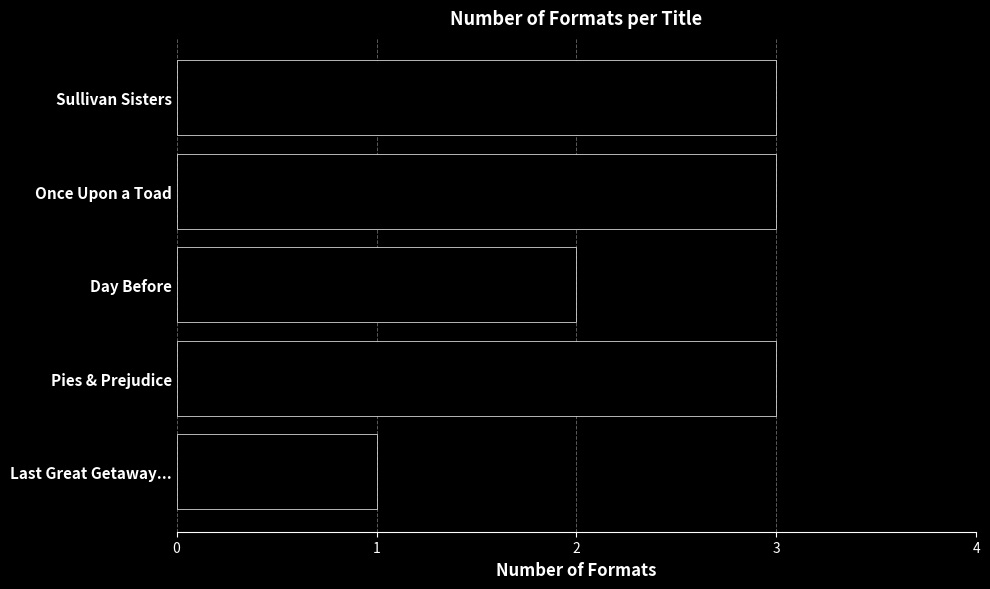

The chart shows a value of 2 at Day Before. True or false?

True